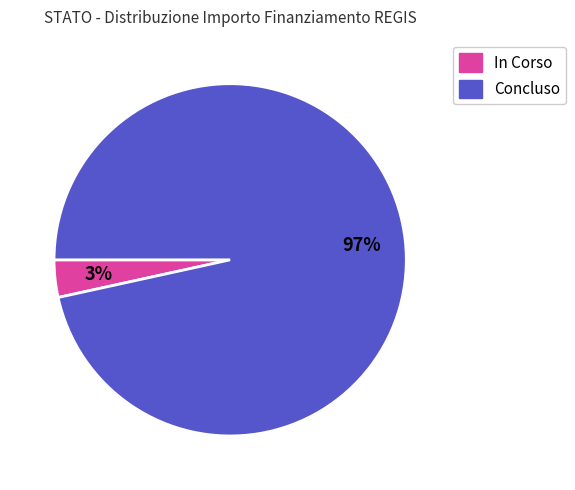

Is there a majority slice in this chart?

Yes